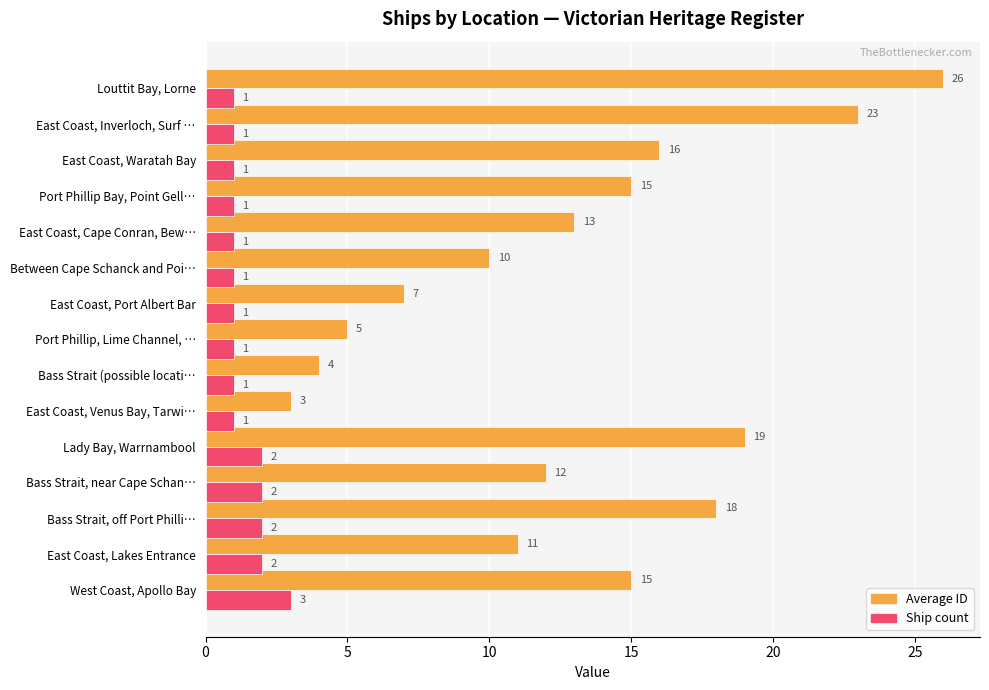

At which category is the sum across all series the highest?

Louttit Bay, Lorne